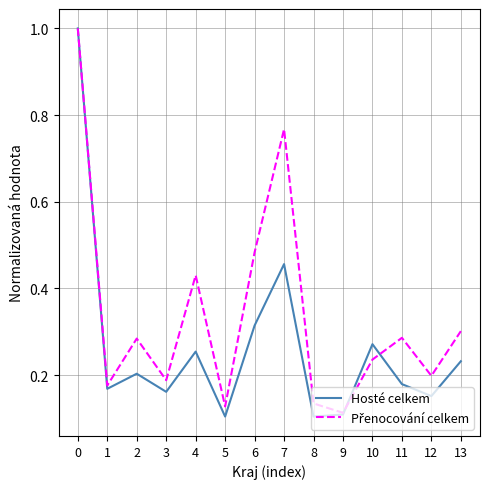

The value of Hosté celkem at 6 is 0.2. True or false?

False